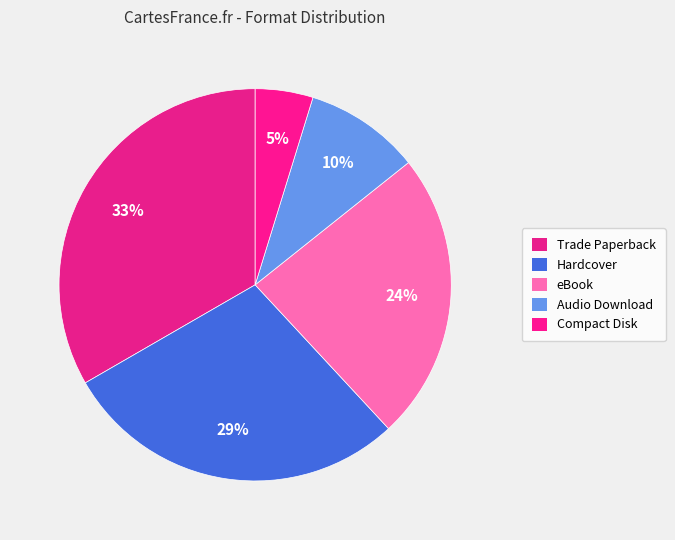

Is Audio Download the majority of the pie?

No